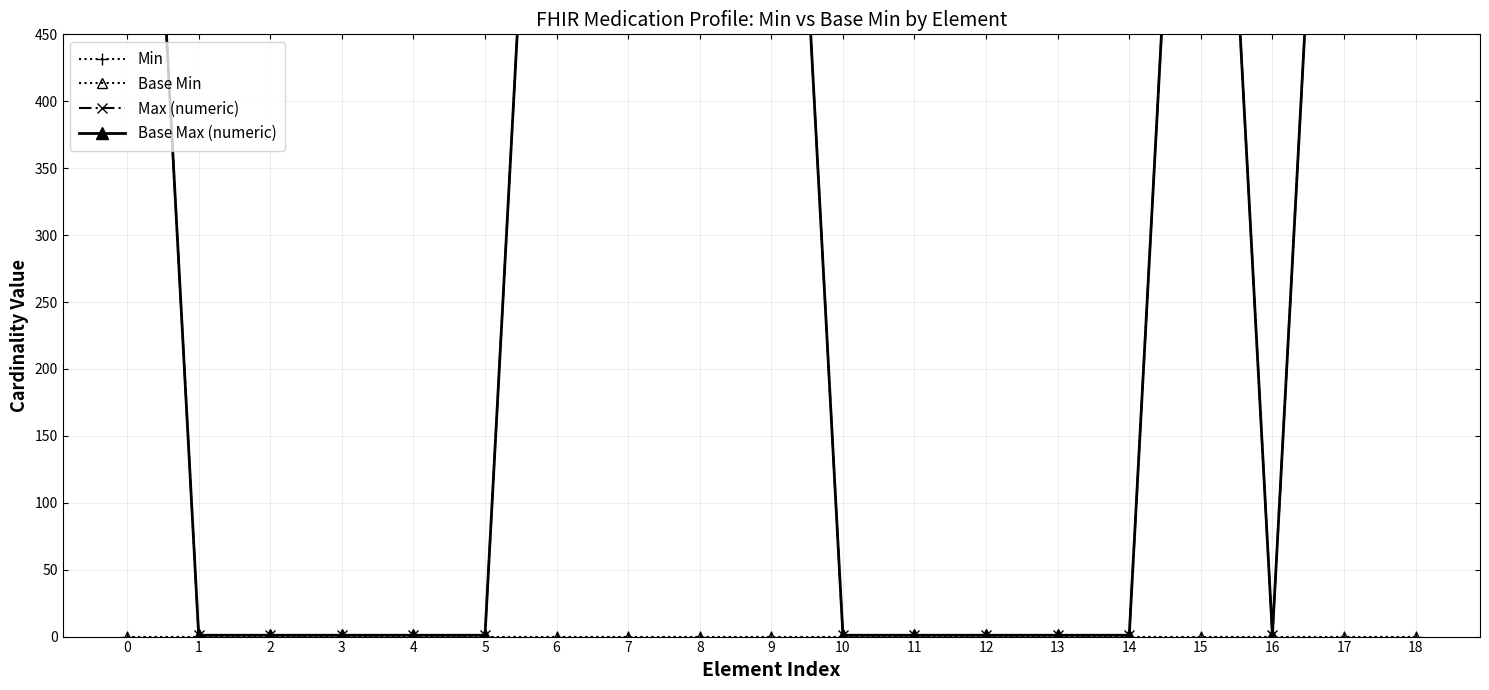

True or false: Max (numeric) and Base Max (numeric) intersect in this chart.

False